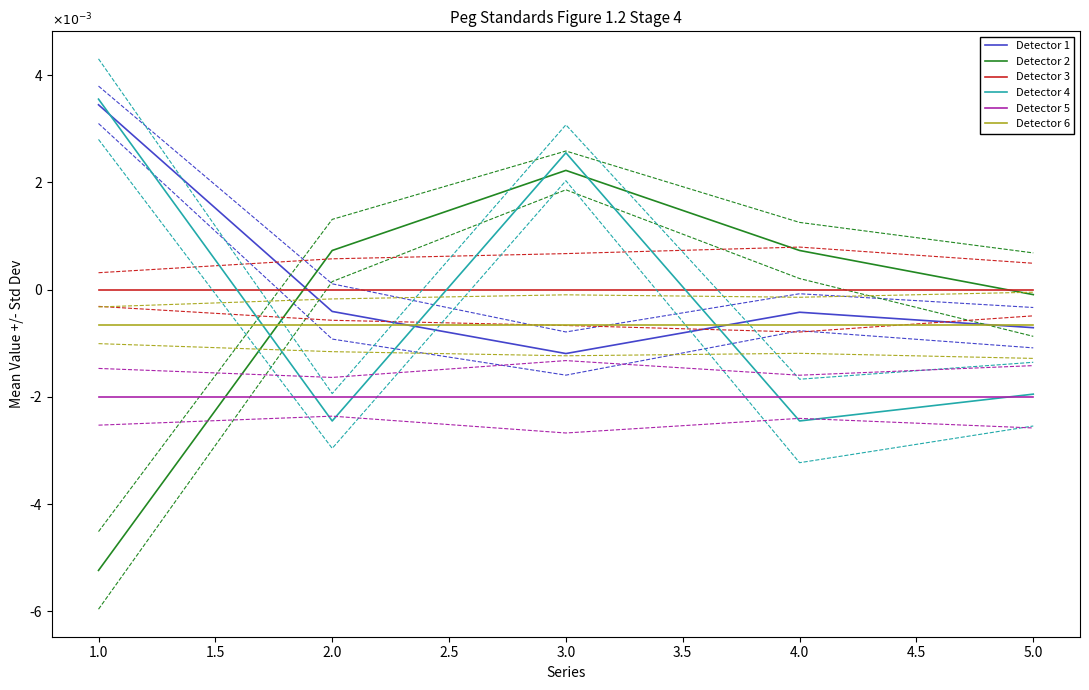

True or false: Detector 2 has a value of 0.0 at 1.5.

False